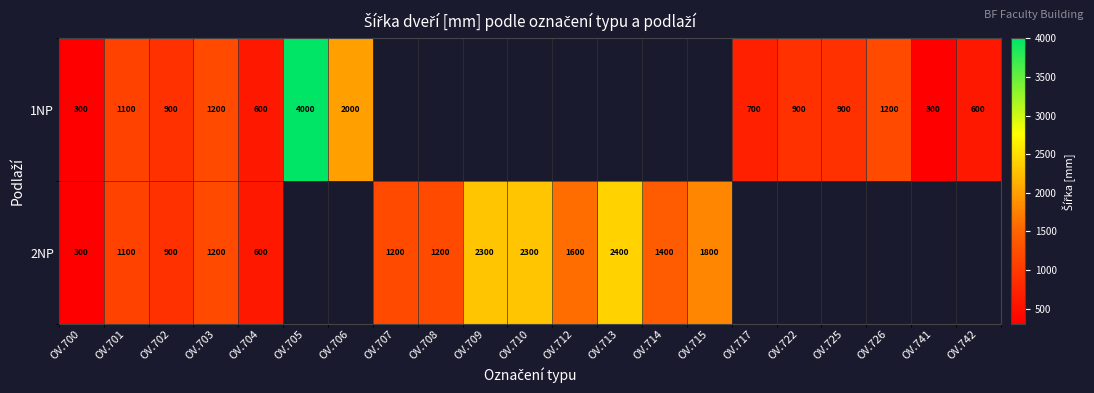

True or false: 2NP has a value of 687 at OV.701.

False